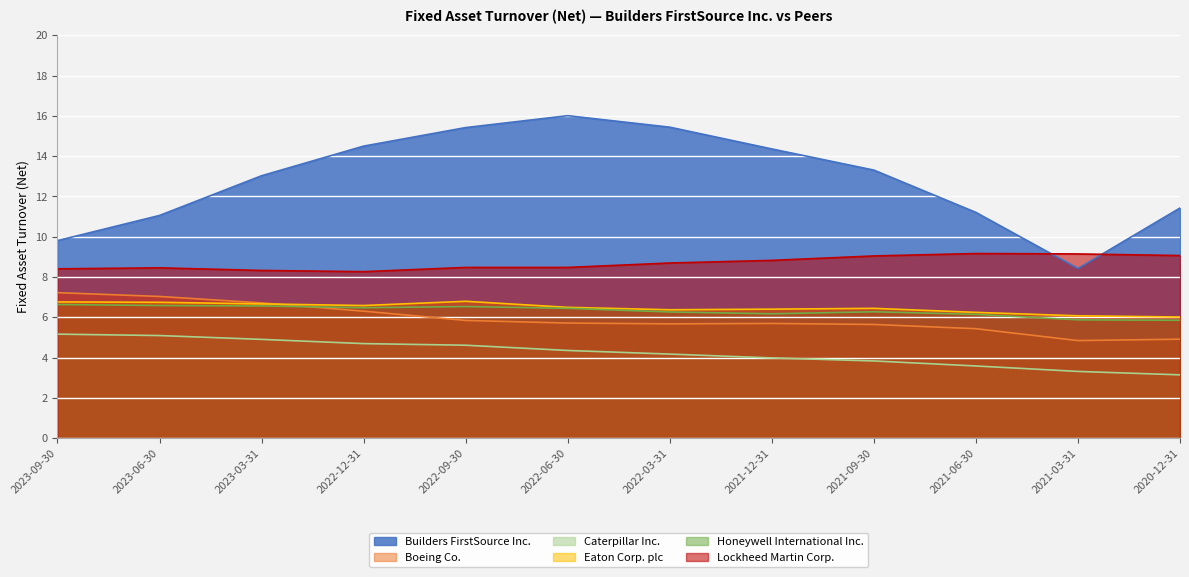

Which category has the highest value in the Builders FirstSource Inc. series?

2022-06-30